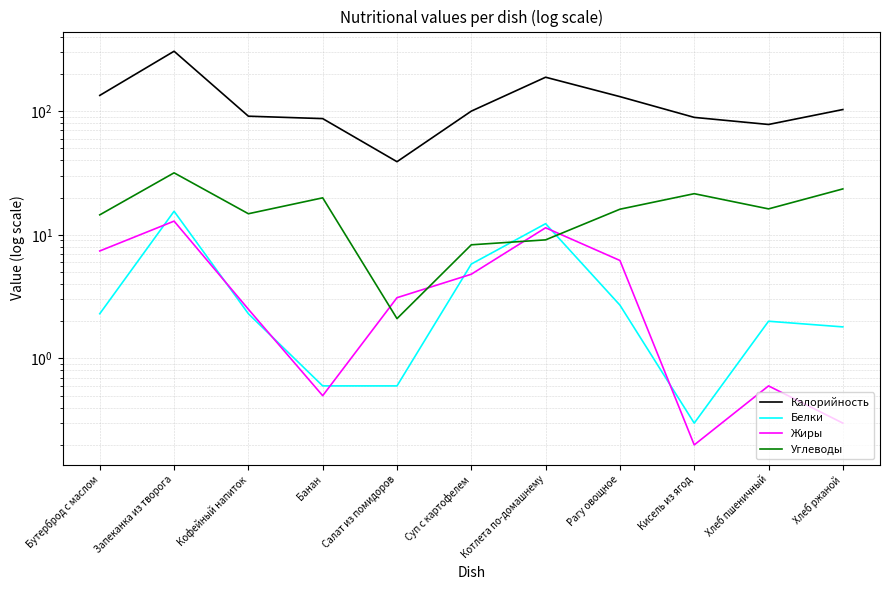

What is the highest value of the Углеводы series?

31.7